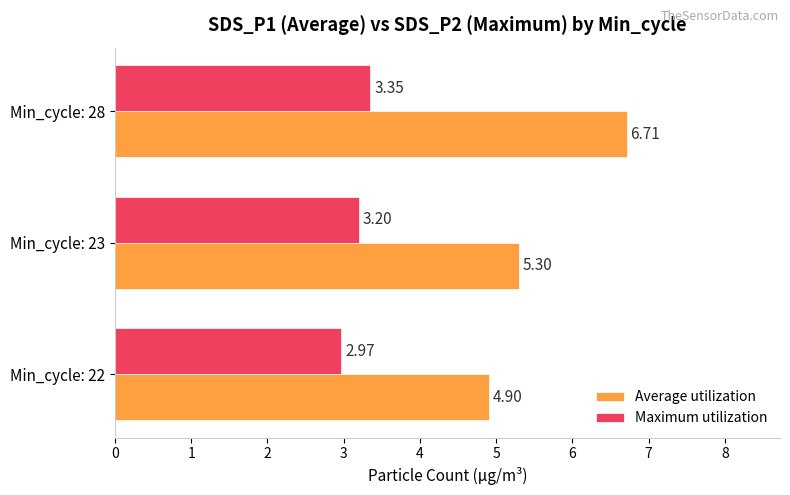

What is the difference between the Maximum utilization values at Min_cycle: 22 and Min_cycle: 28?

0.4